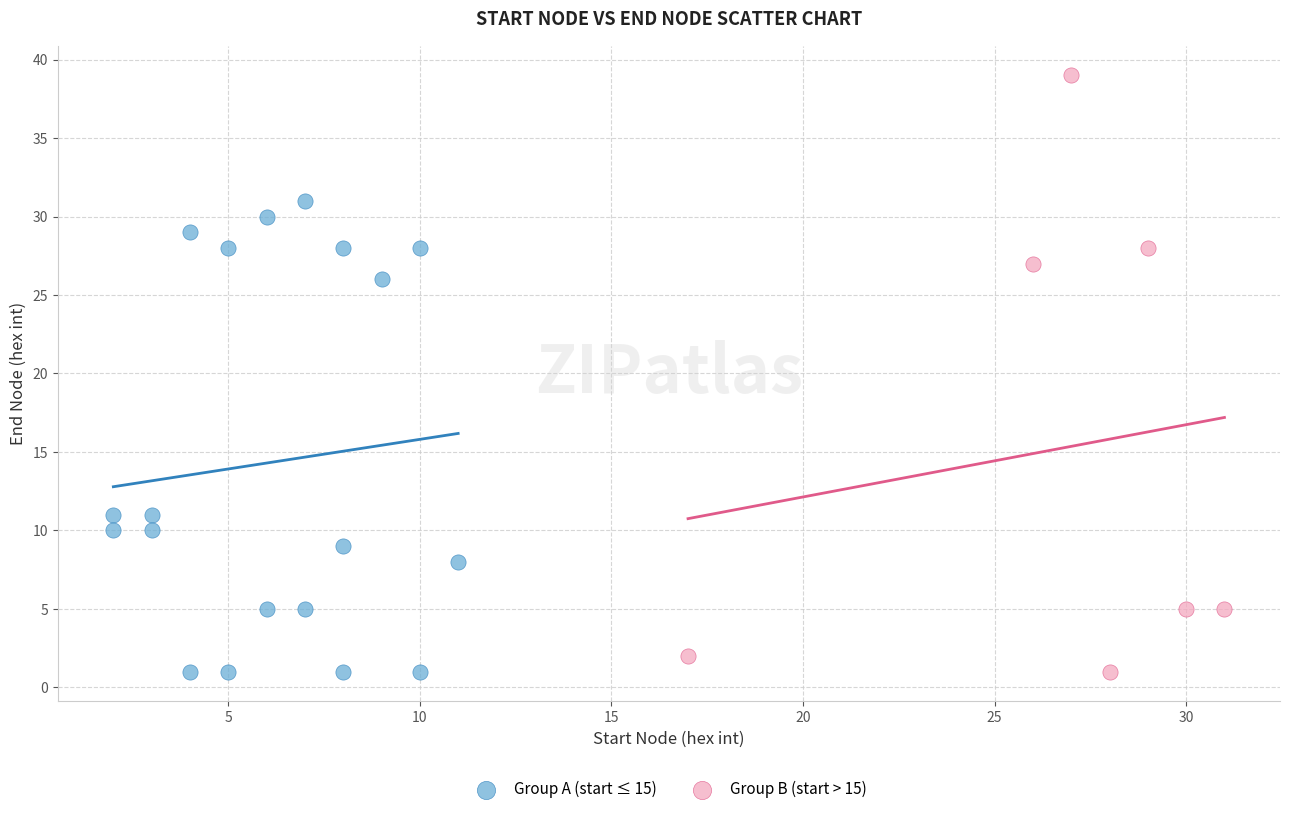

Which series reaches the maximum Y coordinate?

Group B (start > 15)